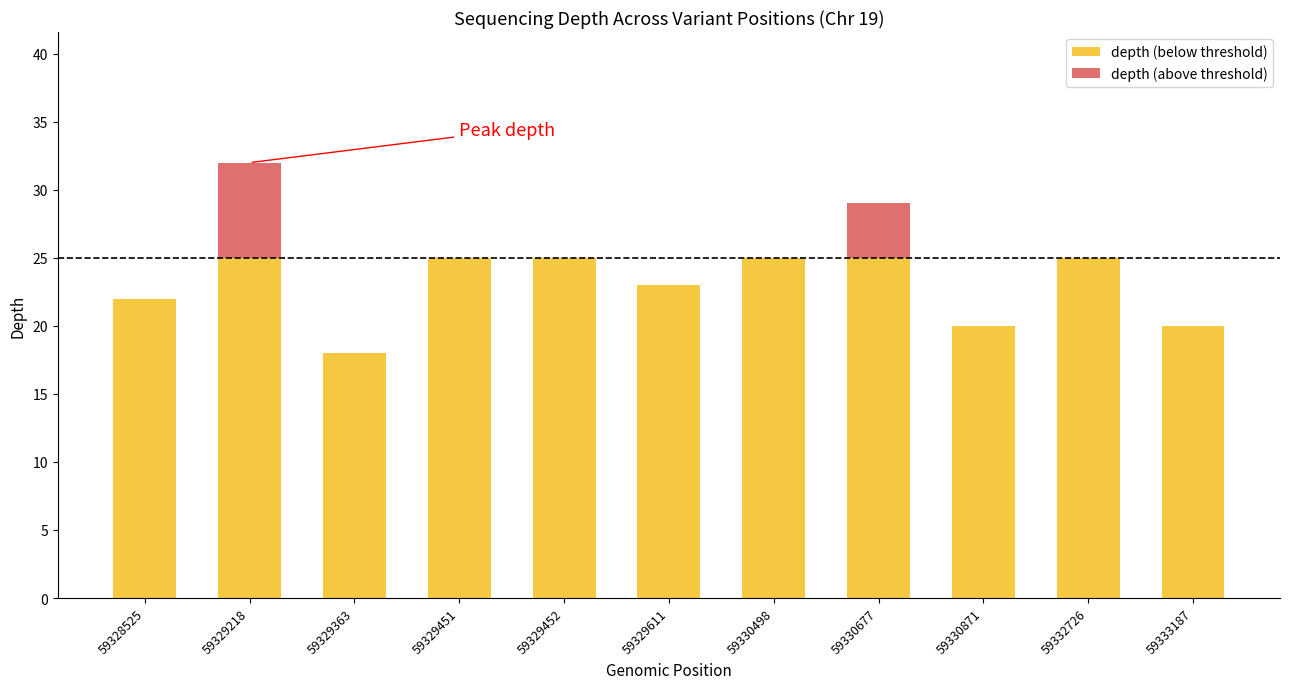

At which category is the sum across all series the highest?

59329218